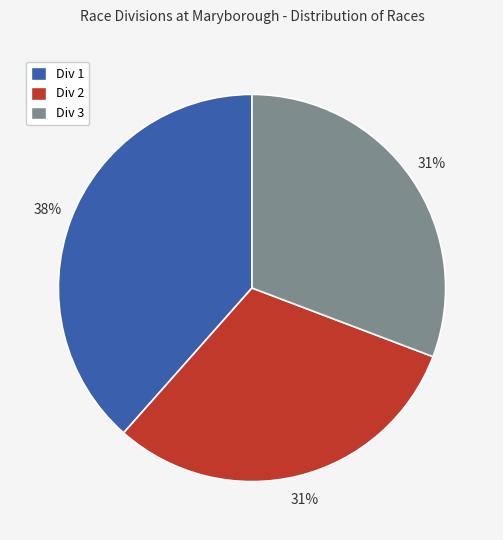

To the nearest percent, what is the combined percentage of Div 1 and Div 3?

69%